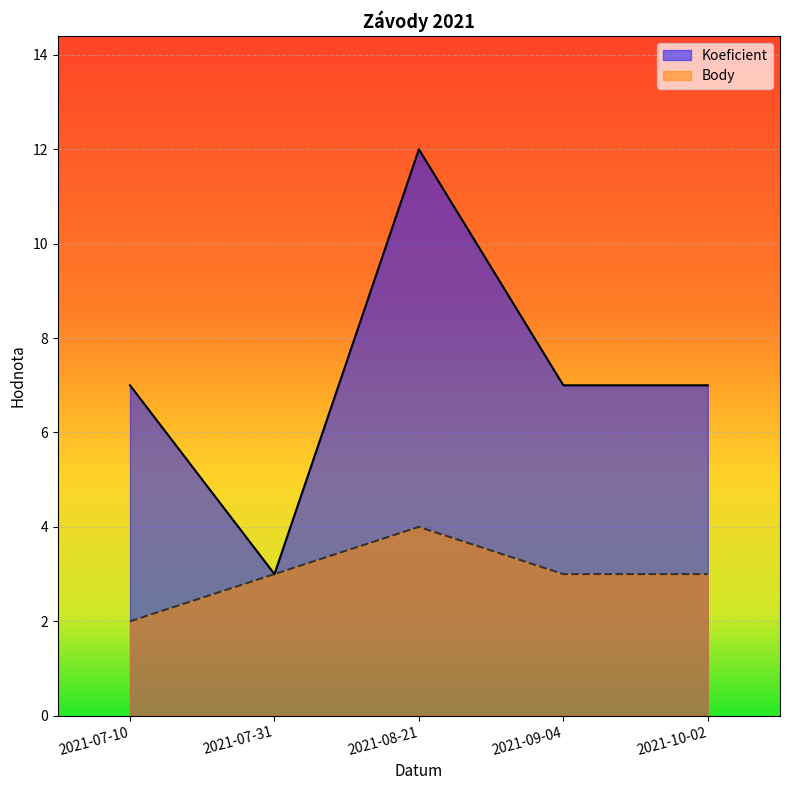

Which series has the largest total across all categories?

Koeficient